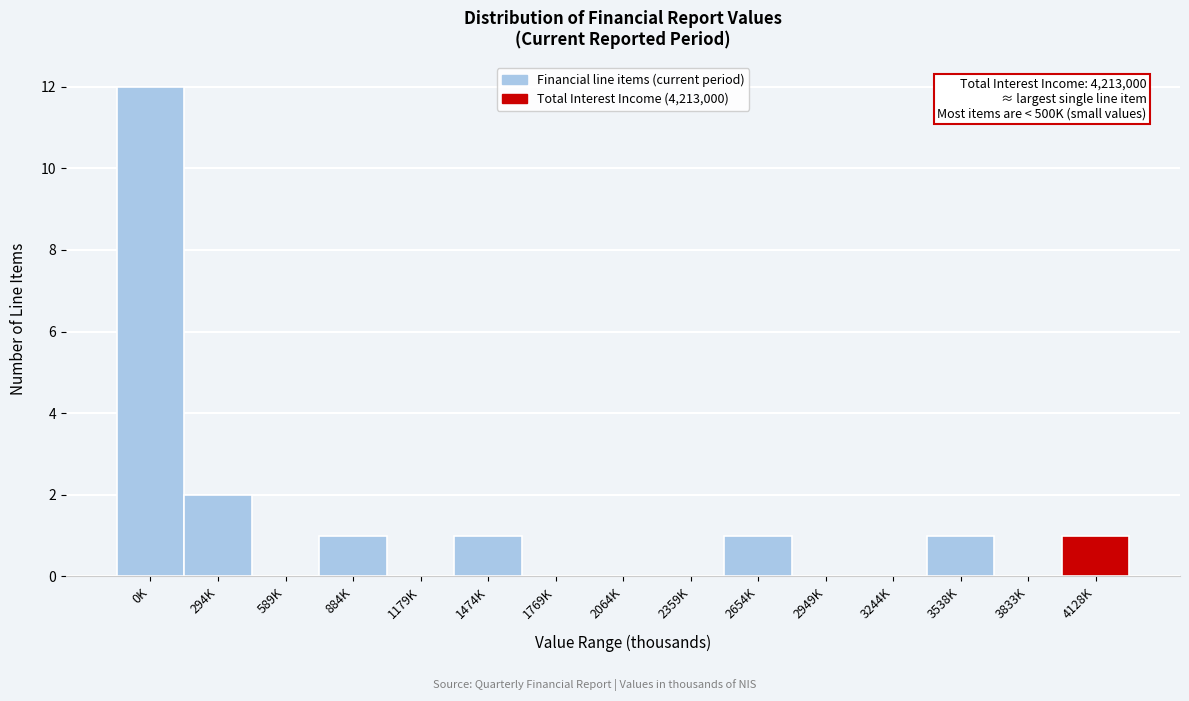

Reading left to right, what are all the values shown in this chart?

0K=12	294K=2	589K=0	884K=1	1179K=0	1474K=1	1769K=0	2064K=0	2359K=0	2654K=1	2949K=0	3244K=0	3538K=1	3833K=0	4128K=1